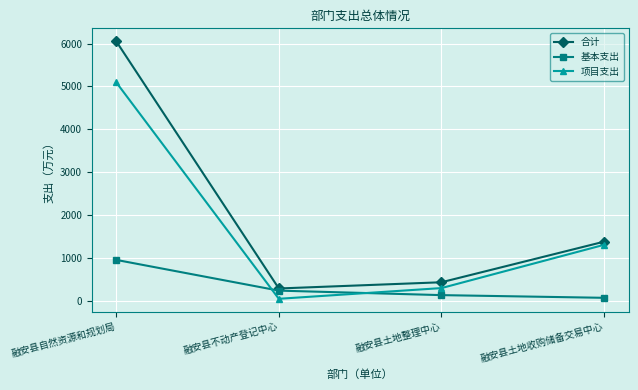

Is the value of 项目支出 at 融安县土地收购储备交易中心 greater than the value of 合计 at 融安县自然资源和规划局?

No